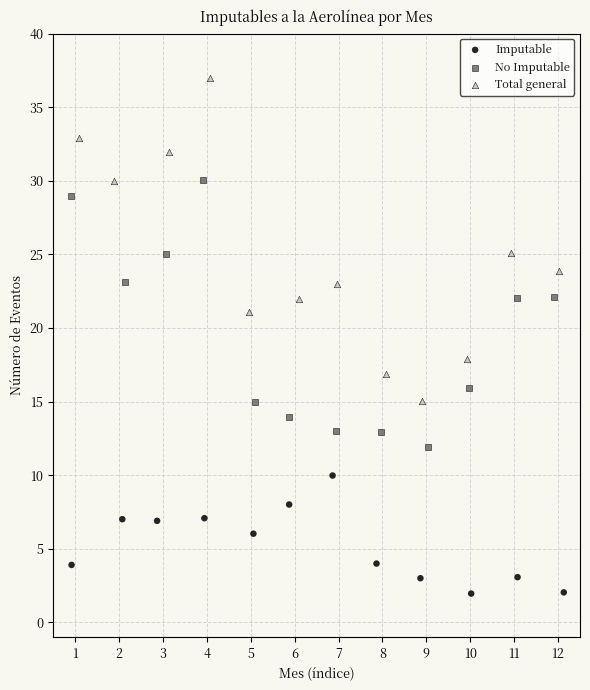

Which series reaches the maximum Y coordinate?

Total general